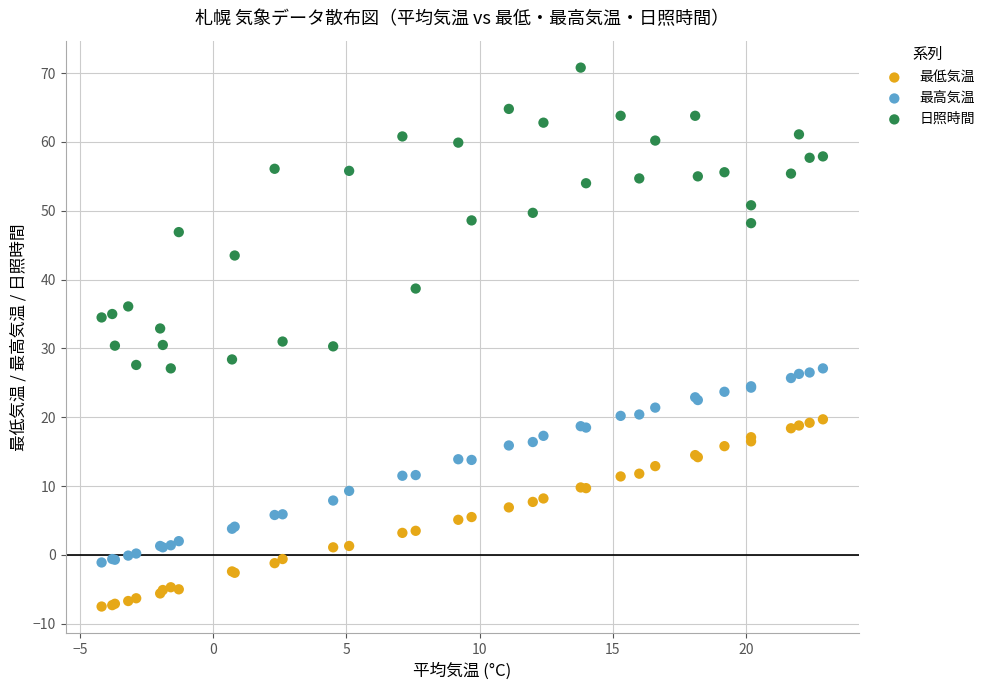

What is the X range (max minus min) for the scatter plot?

27.1